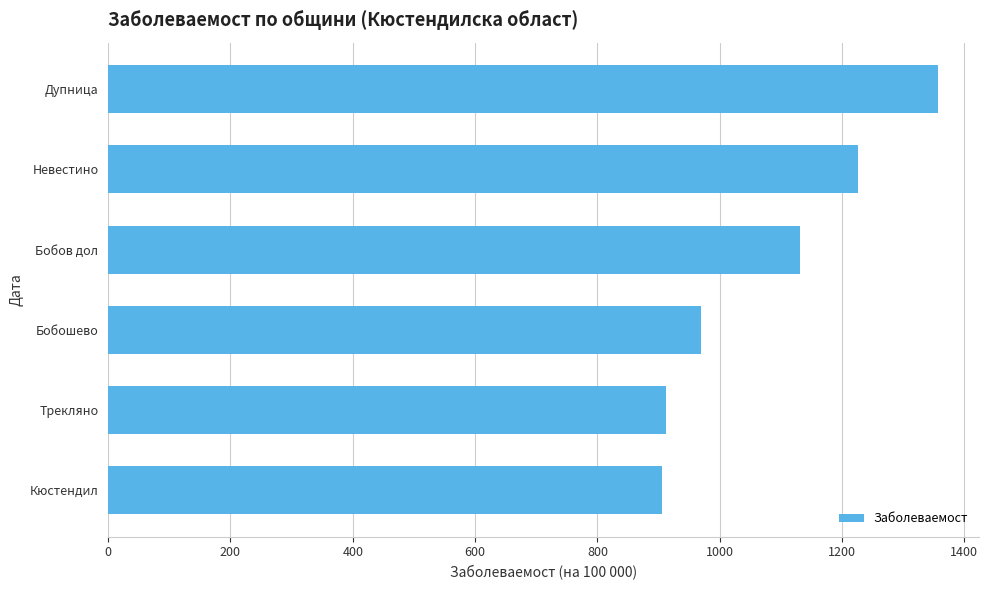

How many categories are shown in the chart?

6